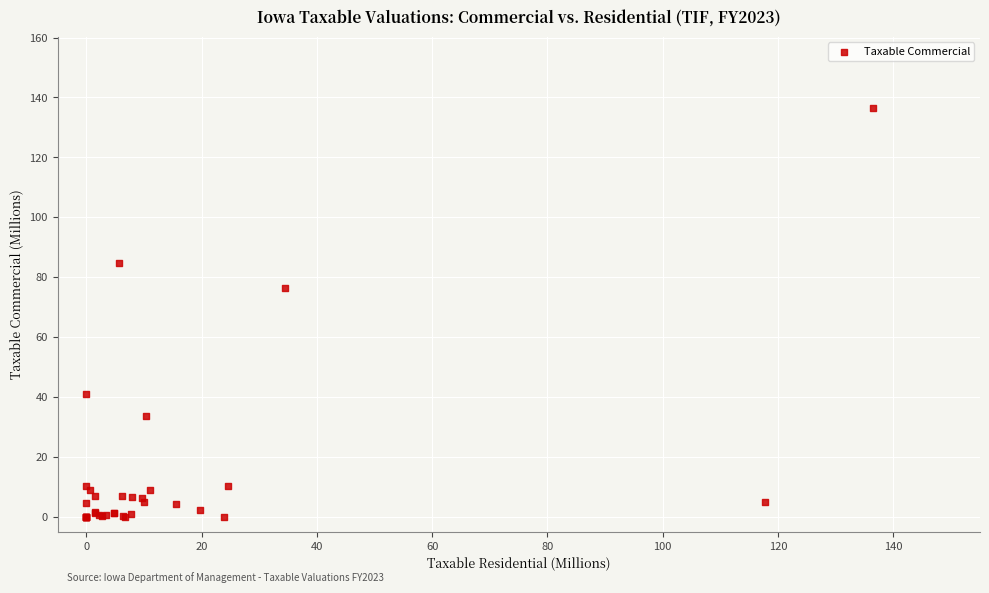

What Y value in the scatter plot is closest to 68?

76.3